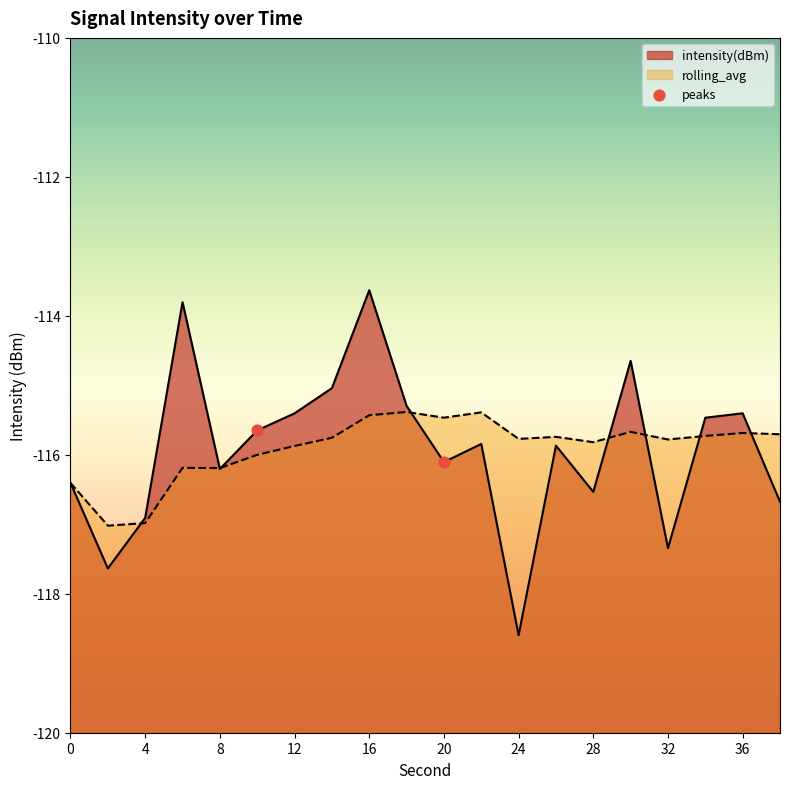

At which category is the sum across all series the highest?

16